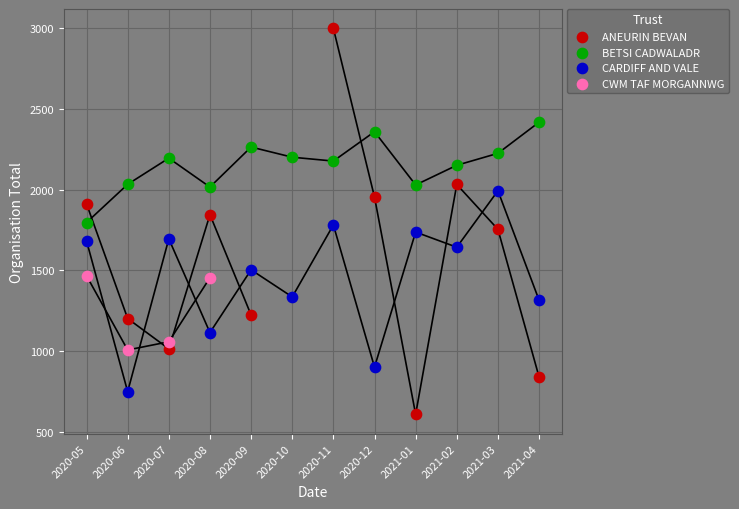

Which series has the largest total across all categories?

BETSI CADWALADR